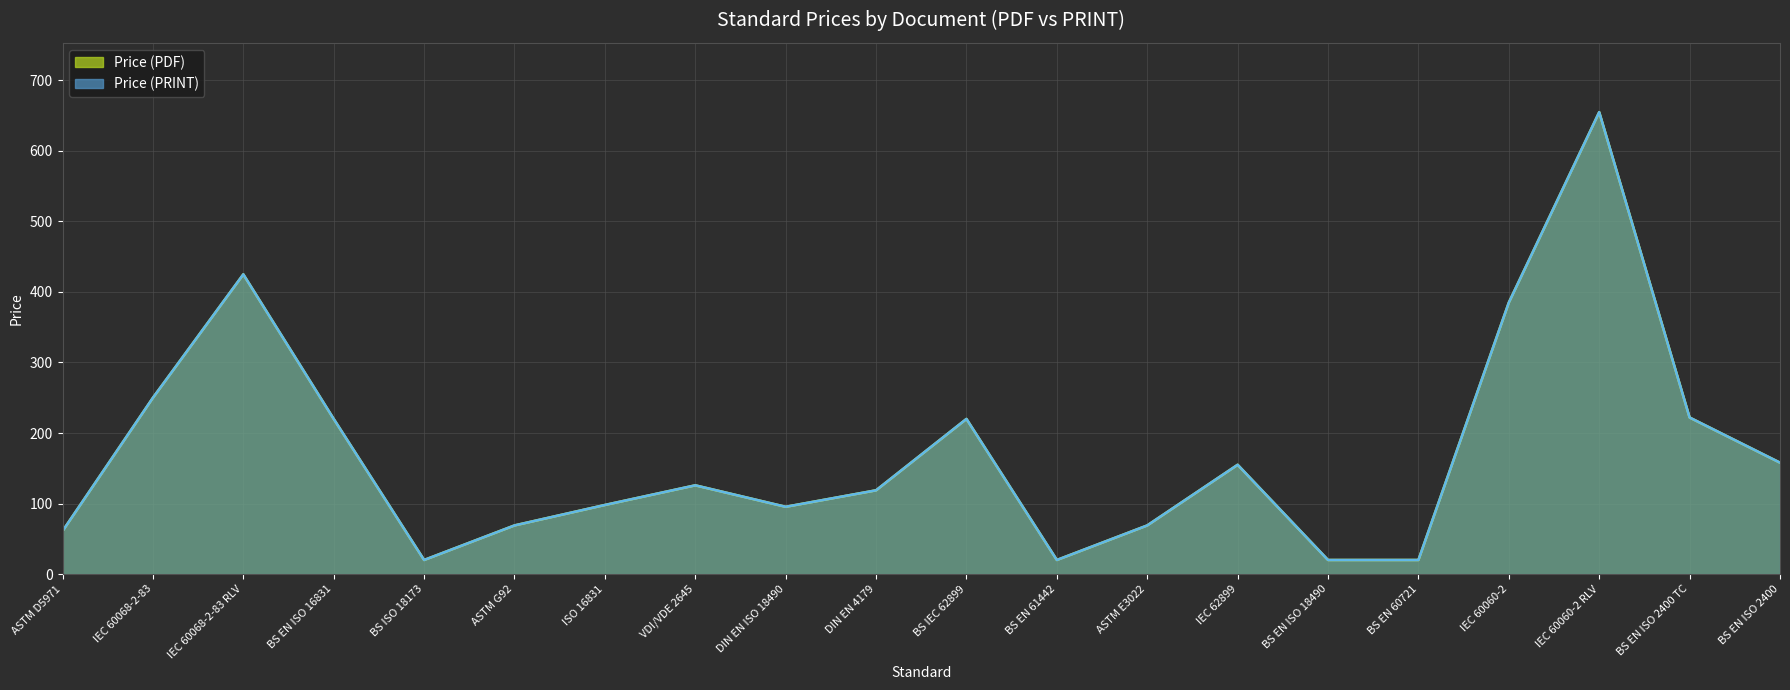

How many categories are shown in the chart?

20